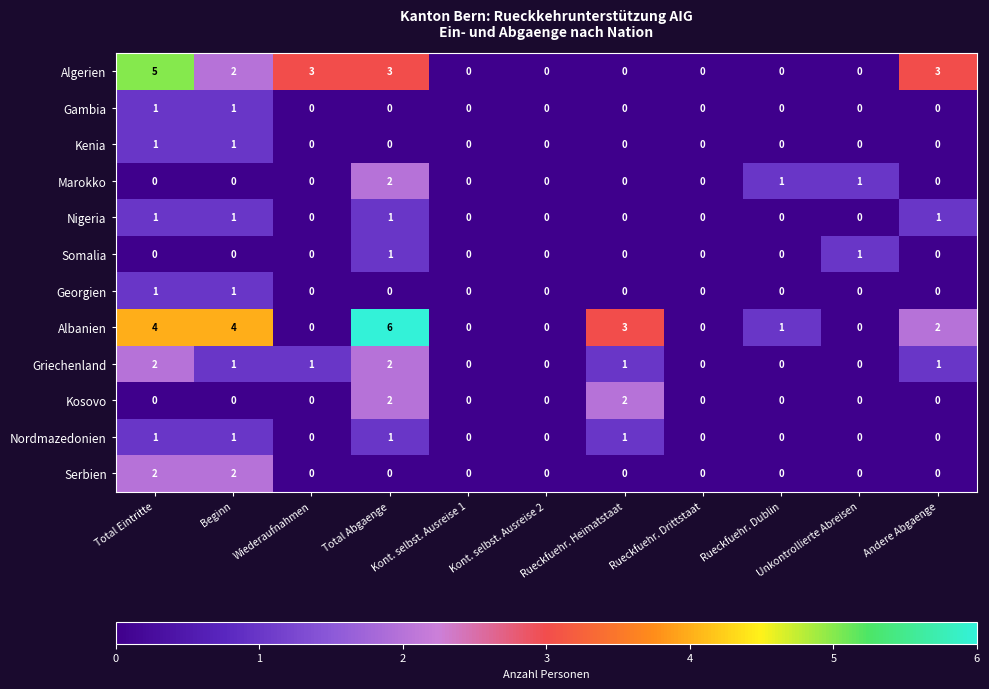

At which category does the chart reach its peak across all series?

Total Abgaenge